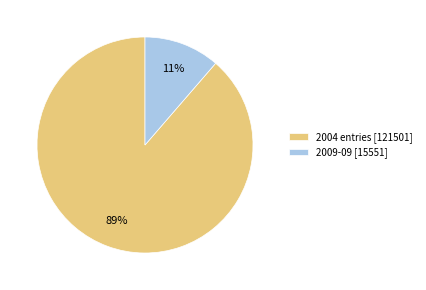

To the nearest percent, what is the combined percentage of 2009-09 [15551] and 2004 entries [121501]?

100%